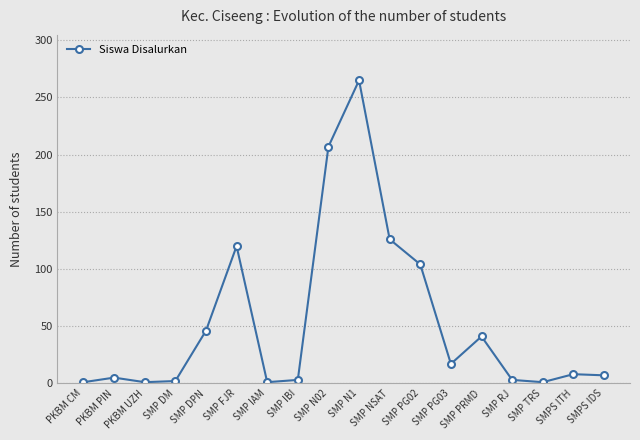

How many data points are less than 8?

9